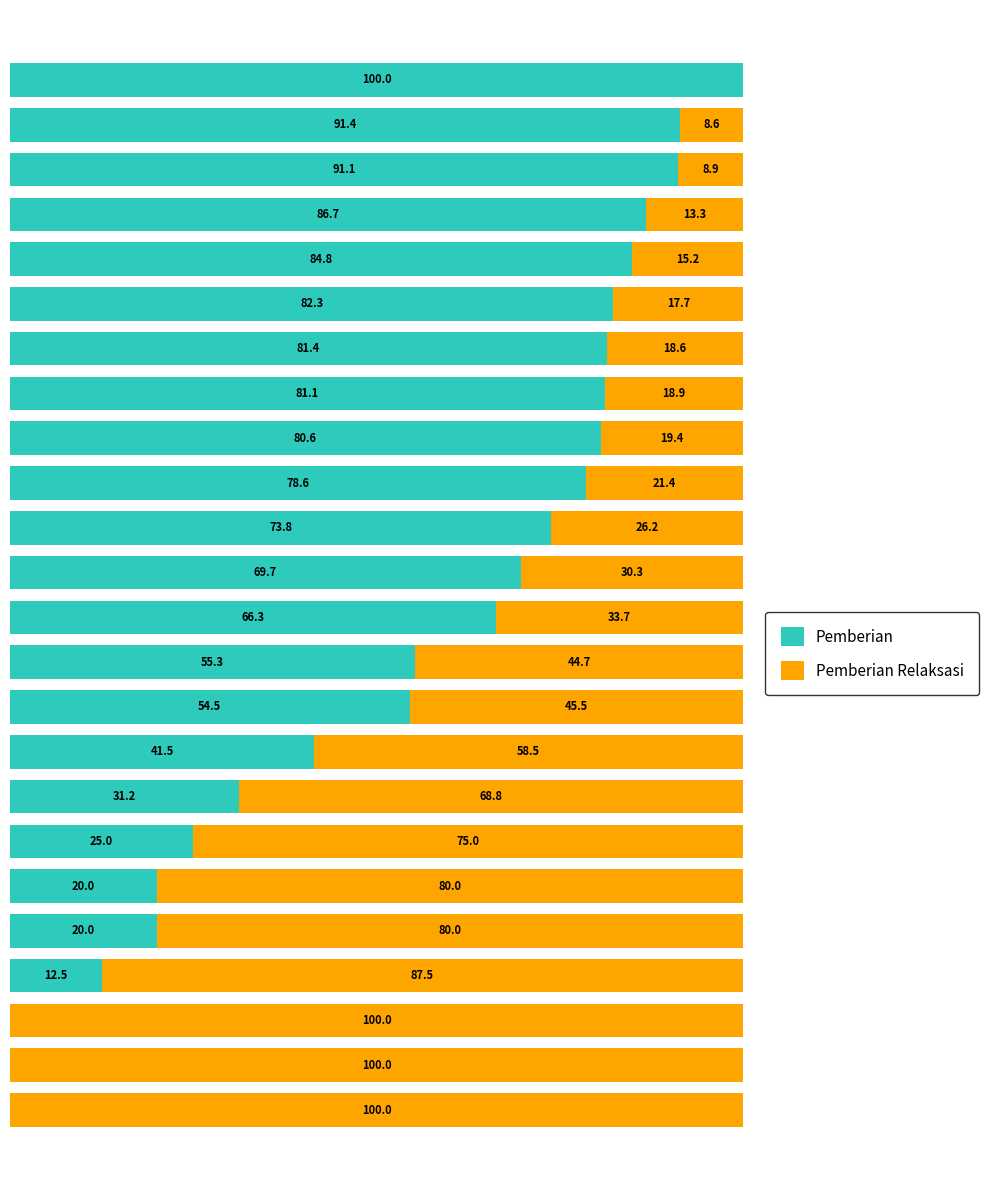

What is the value of the Pemberian Relaksasi bar at the 2nd from the left?

8.6